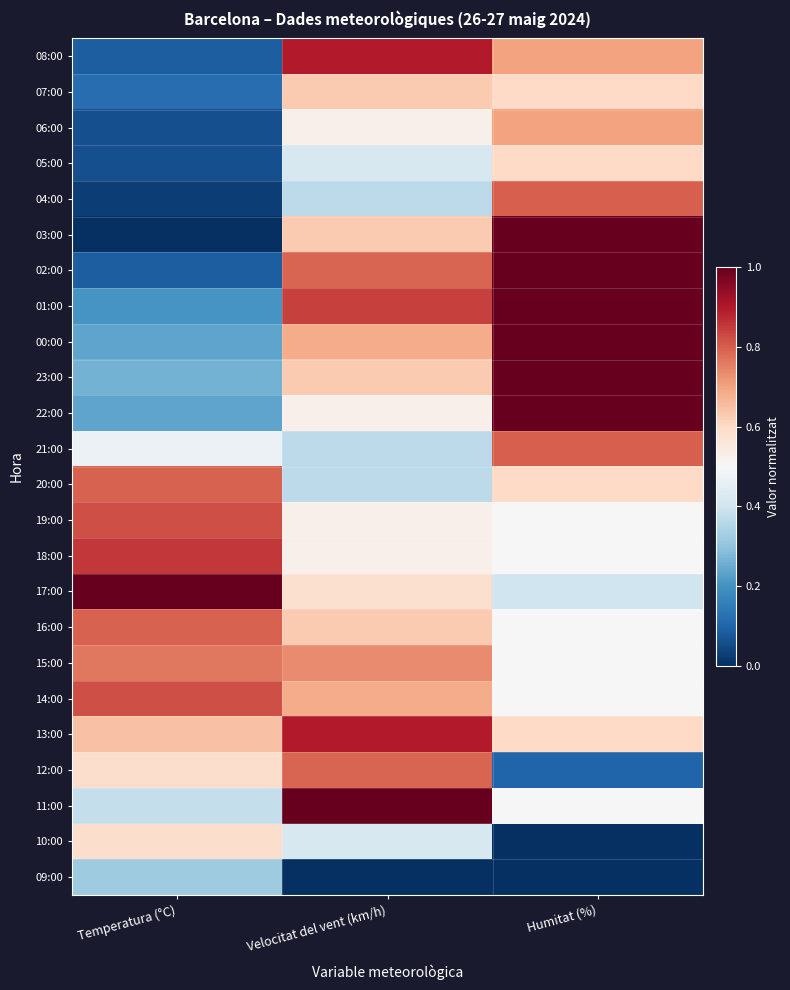

Reading right to left, what are all the values shown in this chart?

08:00: Humitat (%)=0.7	Velocitat del vent (km/h)=0.9	Temperatura (°C)=0.1
07:00: Humitat (%)=0.6	Velocitat del vent (km/h)=0.6	Temperatura (°C)=0.1
06:00: Humitat (%)=0.7	Velocitat del vent (km/h)=0.5	Temperatura (°C)=0.1
05:00: Humitat (%)=0.6	Velocitat del vent (km/h)=0.4	Temperatura (°C)=0.1
04:00: Humitat (%)=0.8	Velocitat del vent (km/h)=0.4	Temperatura (°C)=0.0
03:00: Humitat (%)=1.0	Velocitat del vent (km/h)=0.6	Temperatura (°C)=0.0
02:00: Humitat (%)=1.0	Velocitat del vent (km/h)=0.8	Temperatura (°C)=0.1
01:00: Humitat (%)=1.0	Velocitat del vent (km/h)=0.8	Temperatura (°C)=0.2
00:00: Humitat (%)=1.0	Velocitat del vent (km/h)=0.7	Temperatura (°C)=0.2
23:00: Humitat (%)=1.0	Velocitat del vent (km/h)=0.6	Temperatura (°C)=0.3
22:00: Humitat (%)=1.0	Velocitat del vent (km/h)=0.5	Temperatura (°C)=0.2
21:00: Humitat (%)=0.8	Velocitat del vent (km/h)=0.4	Temperatura (°C)=0.5
20:00: Humitat (%)=0.6	Velocitat del vent (km/h)=0.4	Temperatura (°C)=0.8
19:00: Humitat (%)=0.5	Velocitat del vent (km/h)=0.5	Temperatura (°C)=0.8
18:00: Humitat (%)=0.5	Velocitat del vent (km/h)=0.5	Temperatura (°C)=0.9
17:00: Humitat (%)=0.4	Velocitat del vent (km/h)=0.6	Temperatura (°C)=1.0
16:00: Humitat (%)=0.5	Velocitat del vent (km/h)=0.6	Temperatura (°C)=0.8
15:00: Humitat (%)=0.5	Velocitat del vent (km/h)=0.7	Temperatura (°C)=0.8
14:00: Humitat (%)=0.5	Velocitat del vent (km/h)=0.7	Temperatura (°C)=0.8
13:00: Humitat (%)=0.6	Velocitat del vent (km/h)=0.9	Temperatura (°C)=0.6
12:00: Humitat (%)=0.1	Velocitat del vent (km/h)=0.8	Temperatura (°C)=0.6
11:00: Humitat (%)=0.5	Velocitat del vent (km/h)=1.0	Temperatura (°C)=0.4
10:00: Humitat (%)=0.0	Velocitat del vent (km/h)=0.4	Temperatura (°C)=0.6
09:00: Humitat (%)=0.0	Velocitat del vent (km/h)=0.0	Temperatura (°C)=0.3